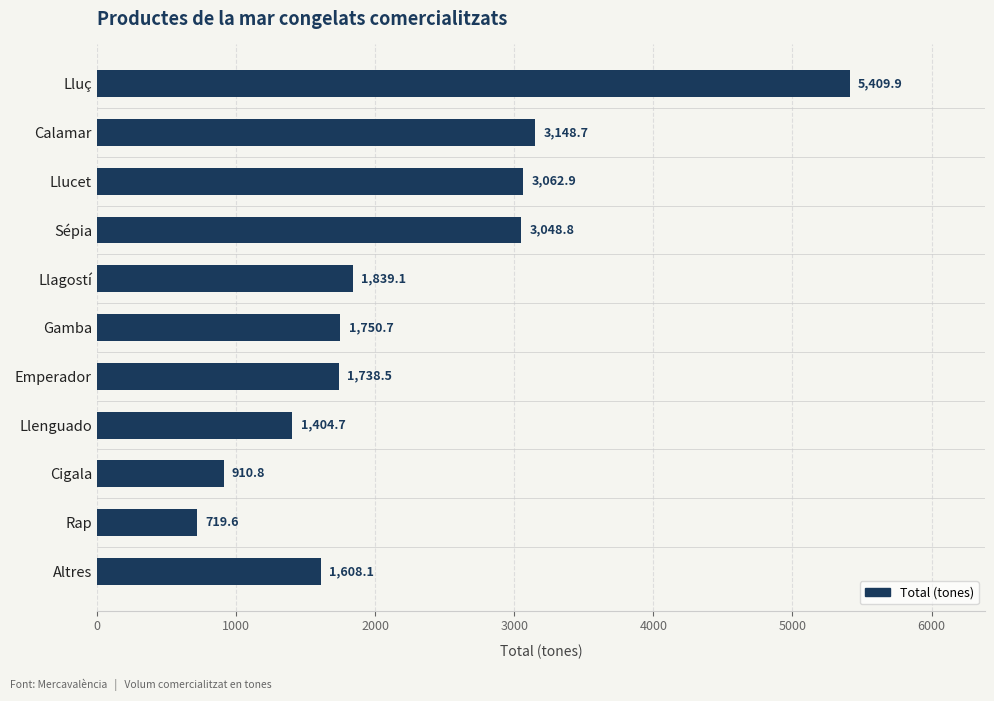

What position from the top is Lluç?

1